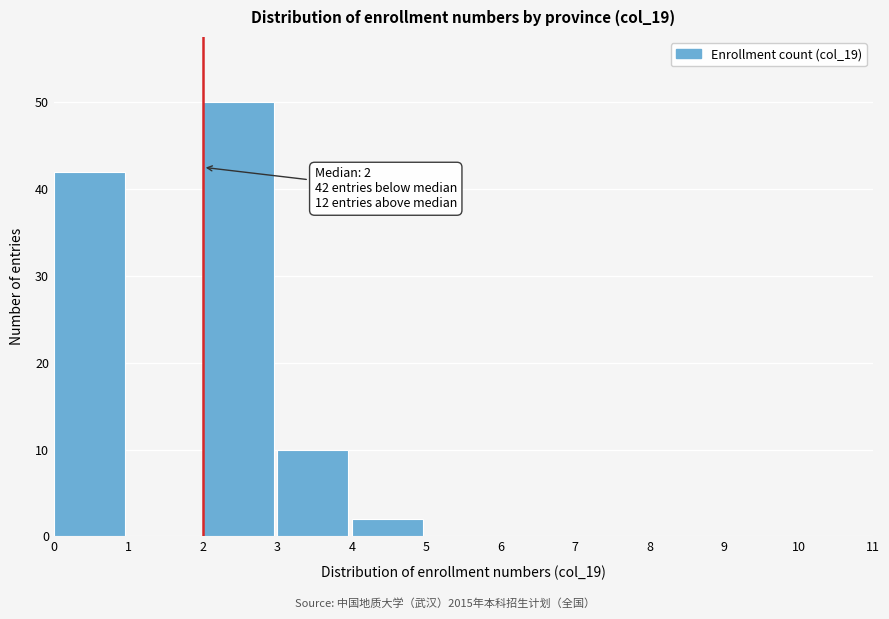

Over which range of the x-axis is the bar tallest?

2 to 3